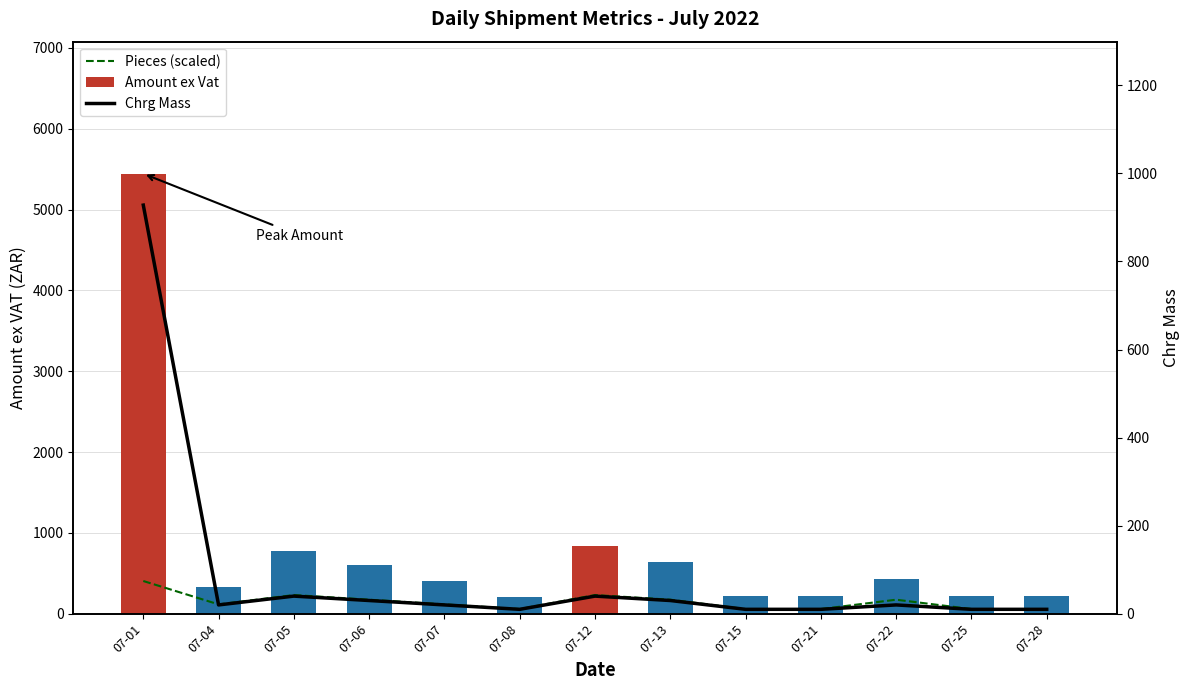

Reading left to right, extract all data points from this chart.

Pieces (scaled): 07-01=404.7	07-04=115.6	07-05=231.3	07-06=173.5	07-07=115.6	07-08=57.8	07-12=231.3	07-13=173.5	07-15=57.8	07-21=57.8	07-22=173.5	07-25=57.8	07-28=57.8
Amount ex Vat: 07-01=5443.3	07-04=332.8	07-05=772.3	07-06=605.9	07-07=403.9	07-08=202.0	07-12=842.2	07-13=640.2	07-15=213.4	07-21=213.4	07-22=426.8	07-25=213.4	07-28=213.4
Chrg Mass: 07-01=928.0	07-04=20.0	07-05=40.0	07-06=30.0	07-07=20.0	07-08=10.0	07-12=40.0	07-13=30.0	07-15=10.0	07-21=10.0	07-22=20.0	07-25=10.0	07-28=10.0